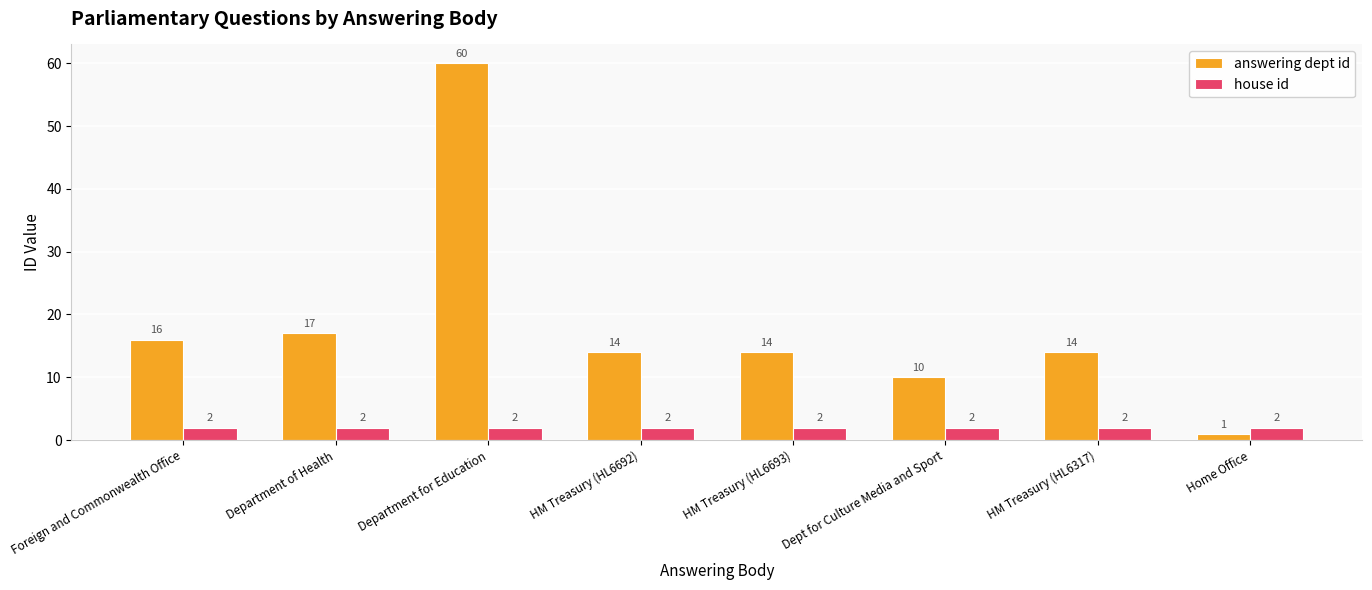

What is the spread (max minus min) of values at Dept for Culture Media and Sport?

8